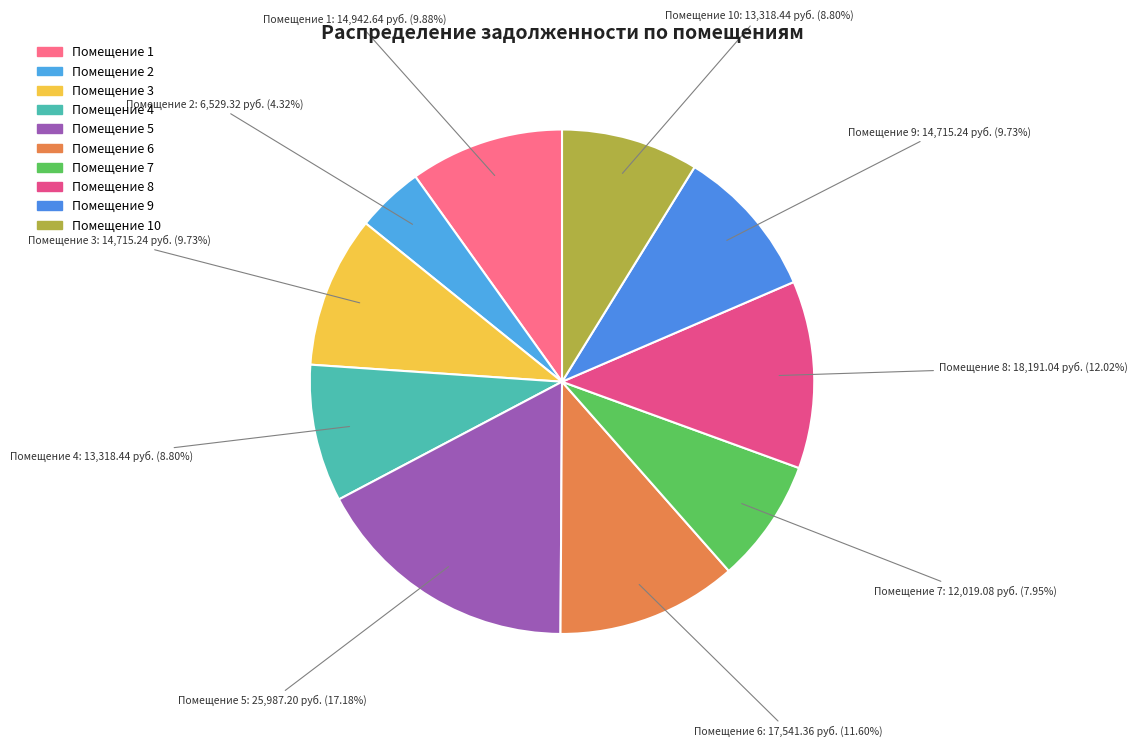

Combined, do Помещение 4 and Помещение 2 account for over 50%?

No